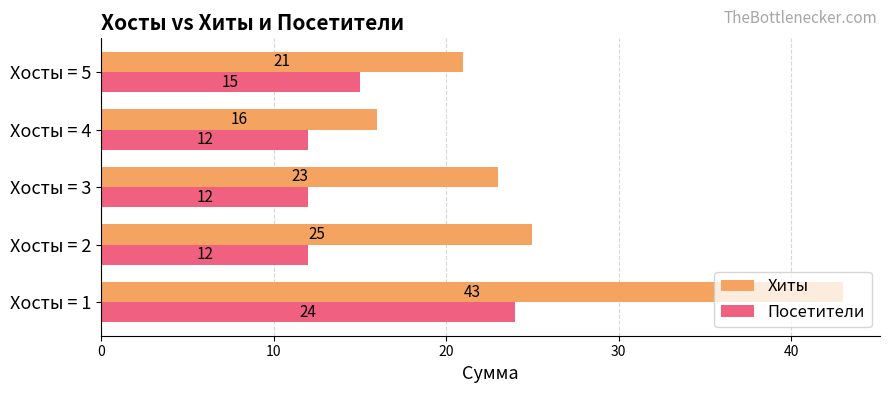

Which series has the largest total across all categories?

Хиты